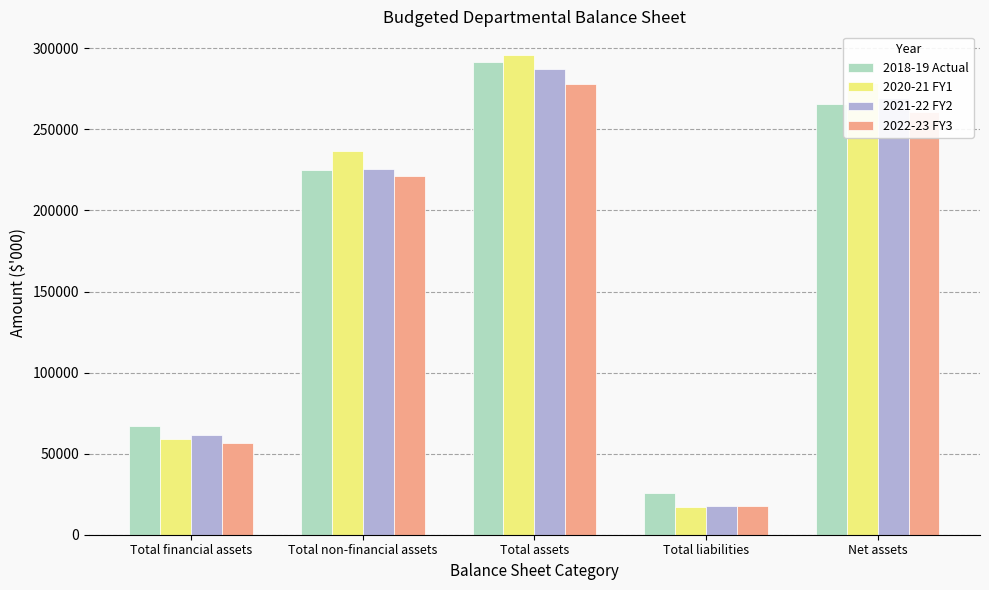

What is the minimum value for 2021-22 FY2?

17588